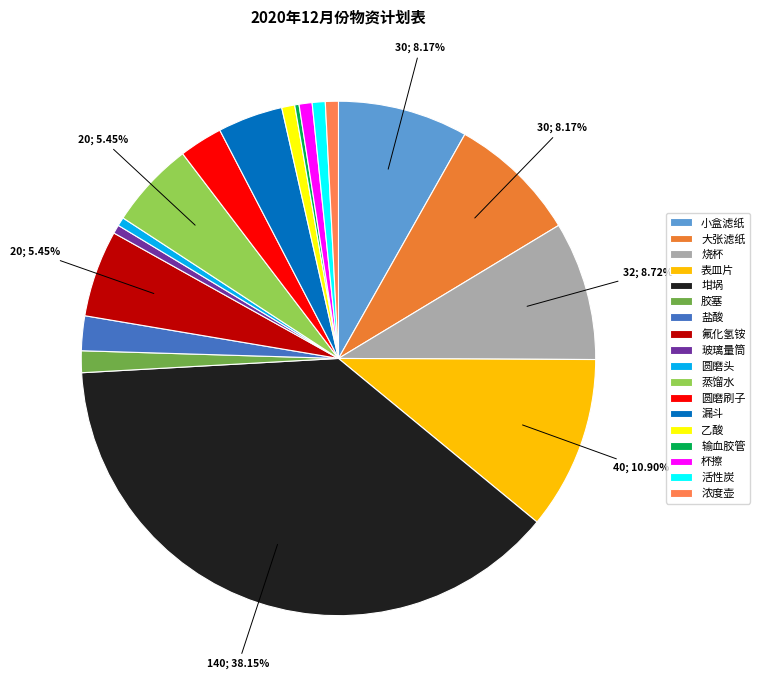

Which slice is the largest?

坩埚